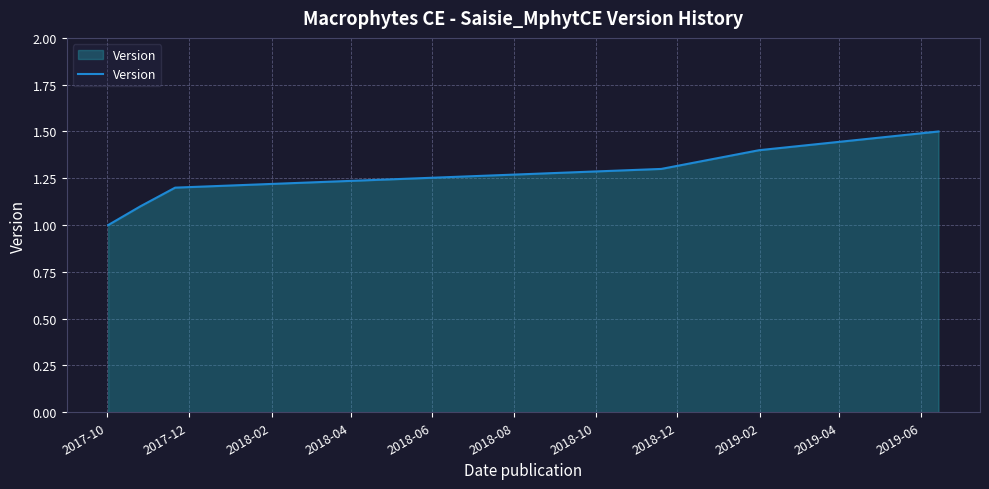

What is the difference between the maximum and minimum values?

0.5